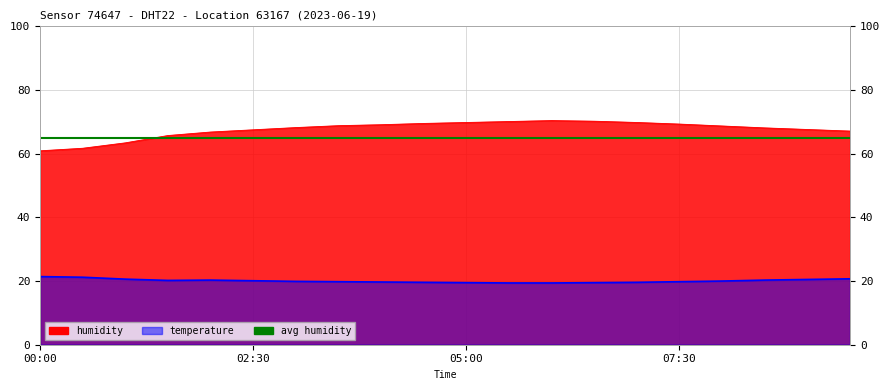

At which label does temperature reach its minimum?

05:30